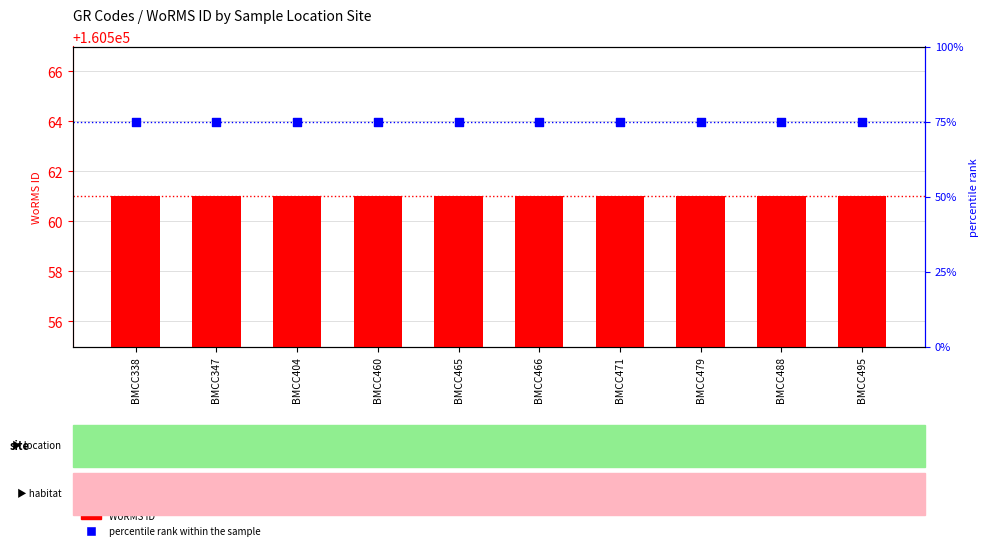

What is the total value across all series at BMCC347?

160636